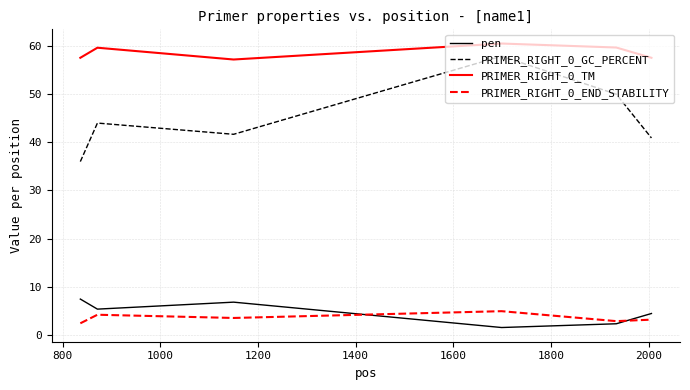

What is the lowest value of the pen series?

1.5